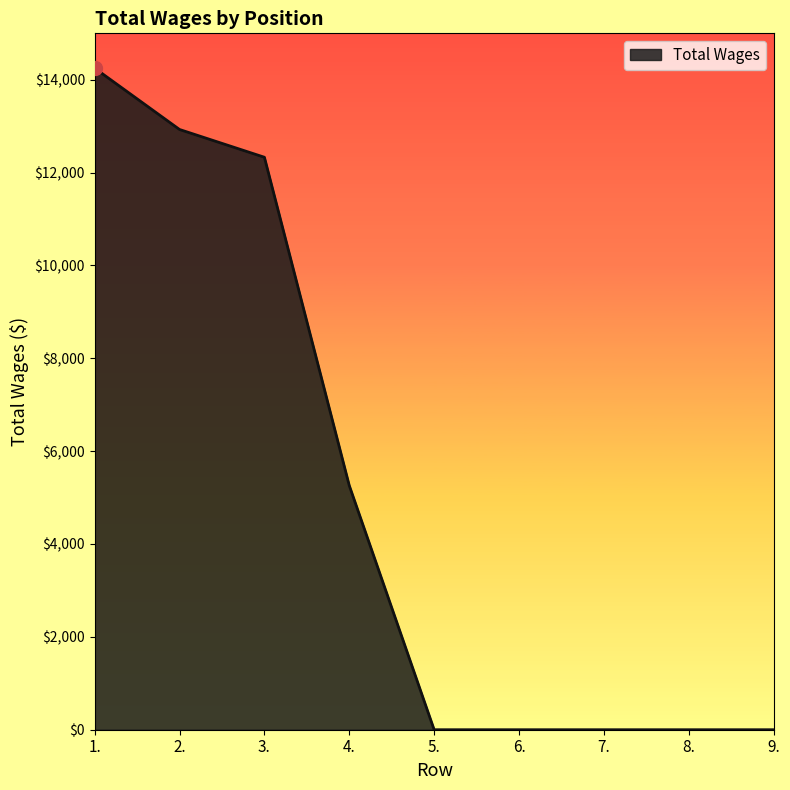

What is the greatest value displayed?

14250